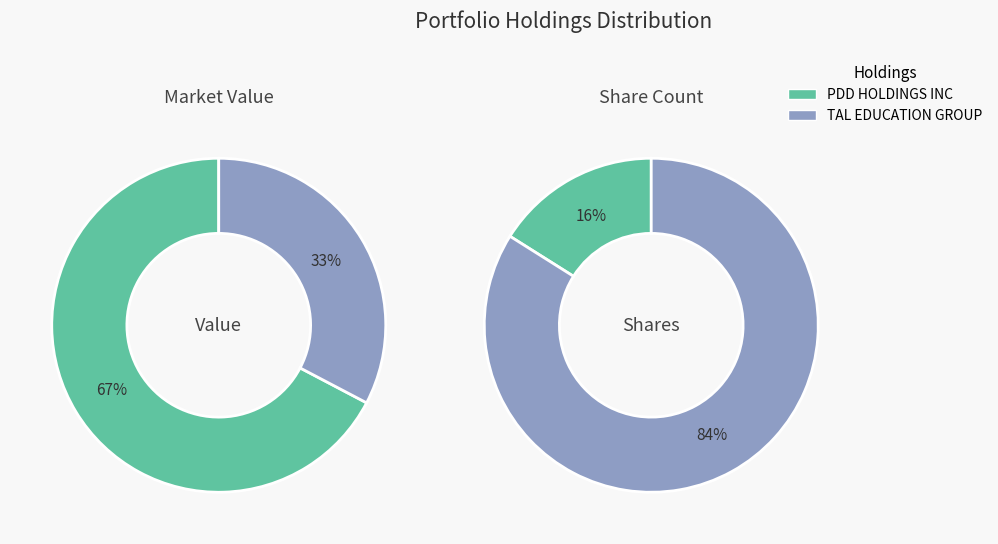

What percentage do TAL EDUCATION GROUP and PDD HOLDINGS INC together represent?

100.0%